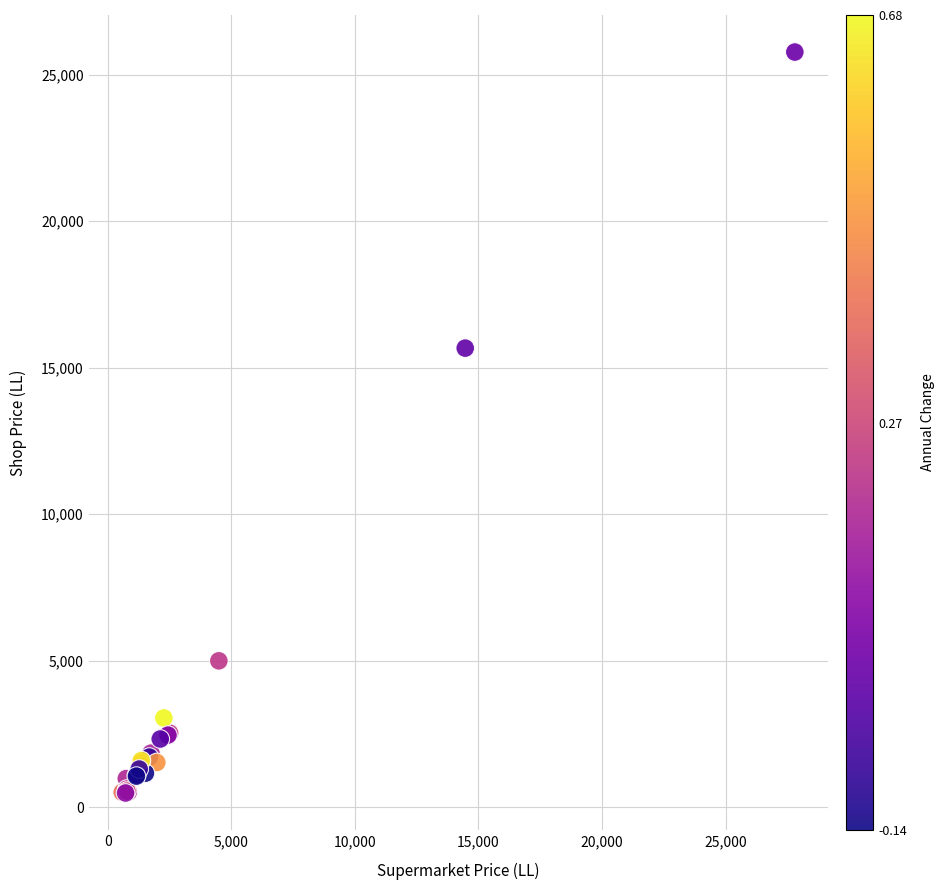

What Y value in the scatter plot is closest to 13129?

15666.6